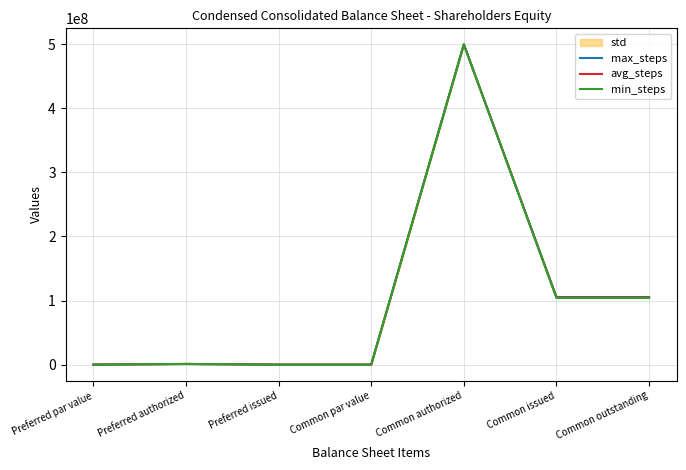

Which series has the largest range (max minus min)?

max_steps